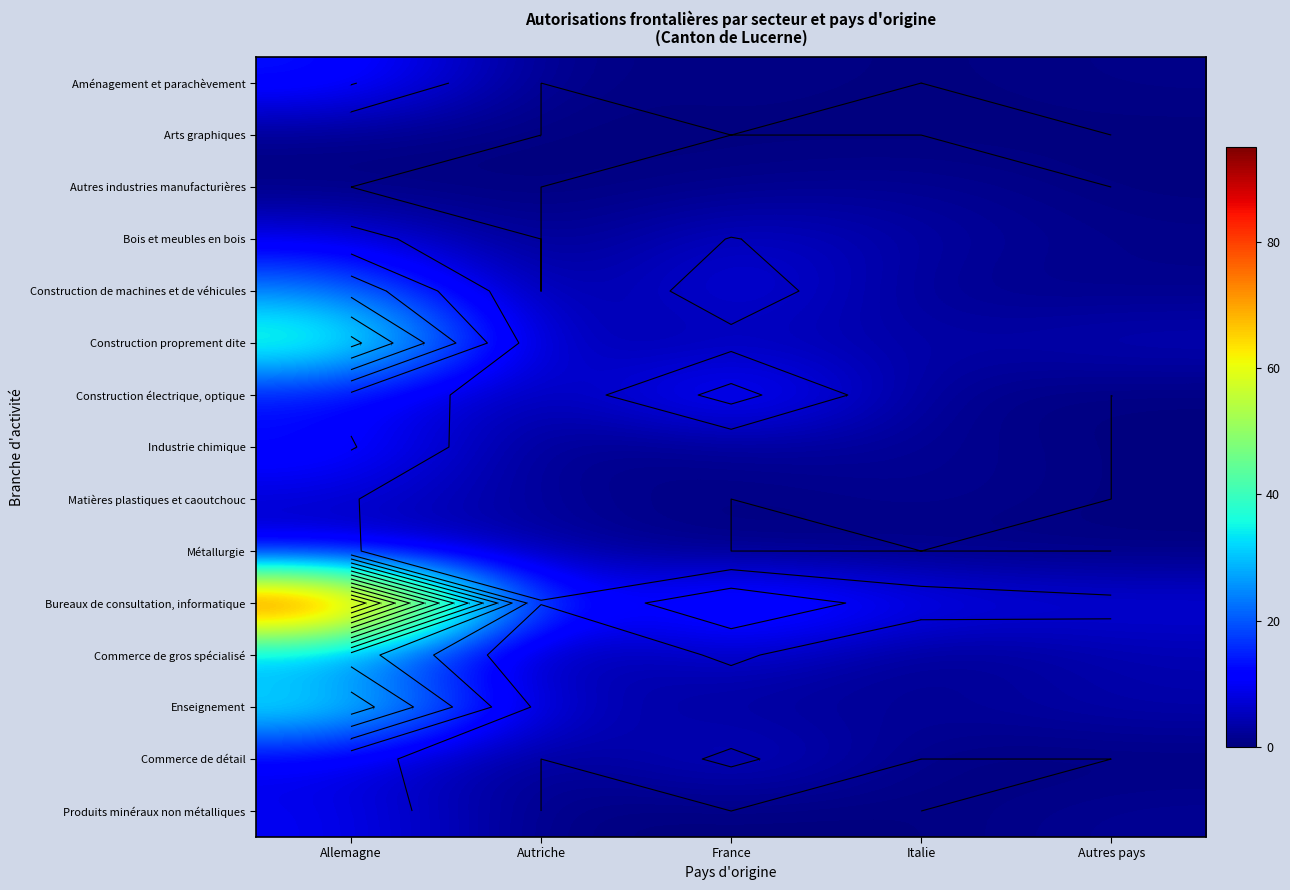

At how many categories does at least one series exceed 89?

1